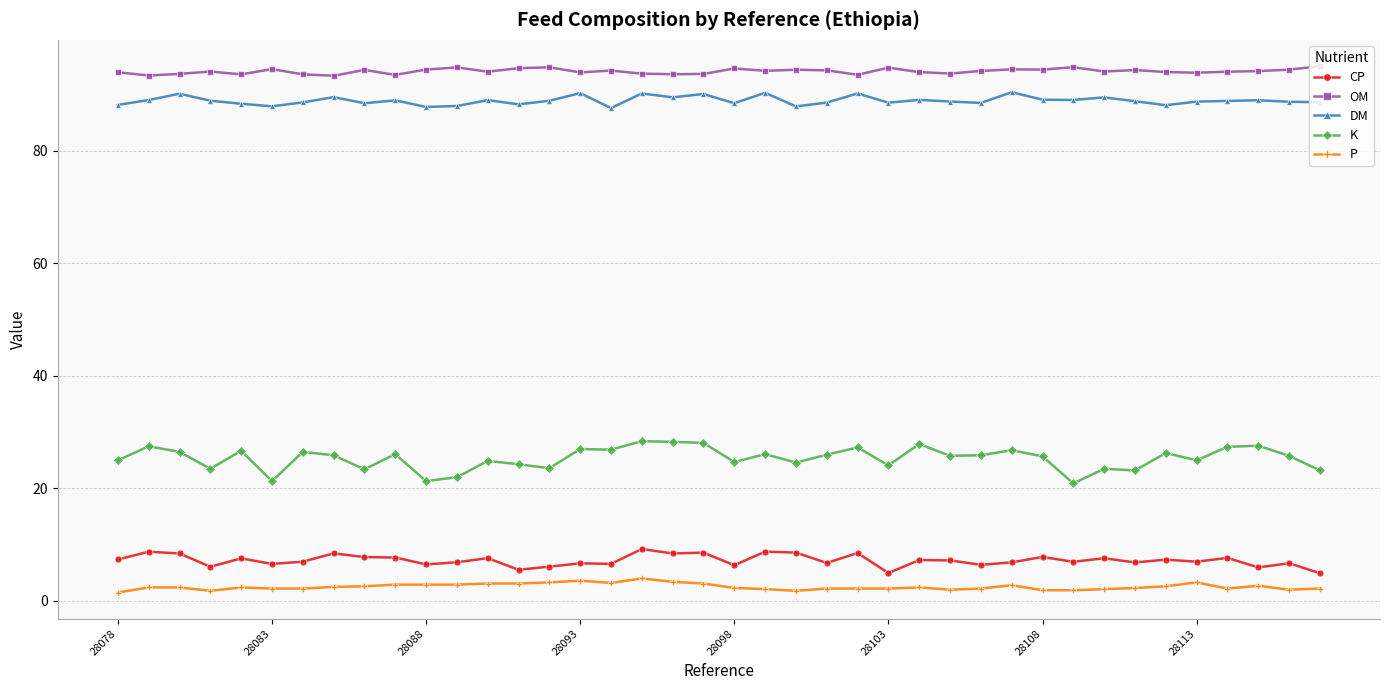

What is the greatest value displayed?

95.1